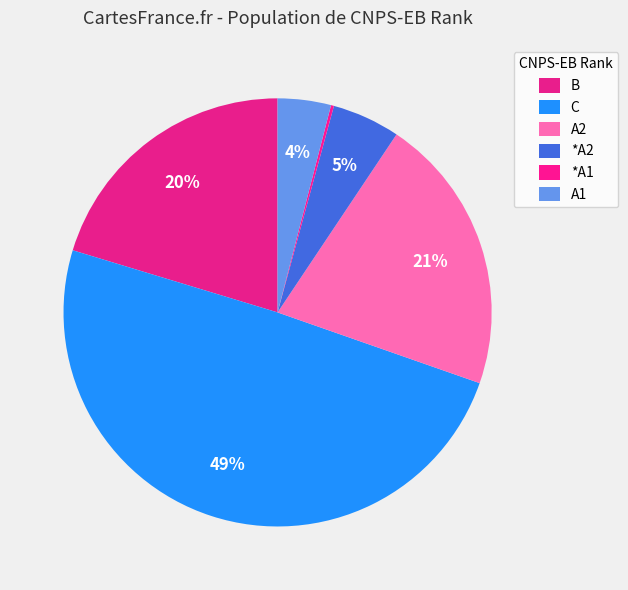

Which has a higher value, *A2 or A2?

A2